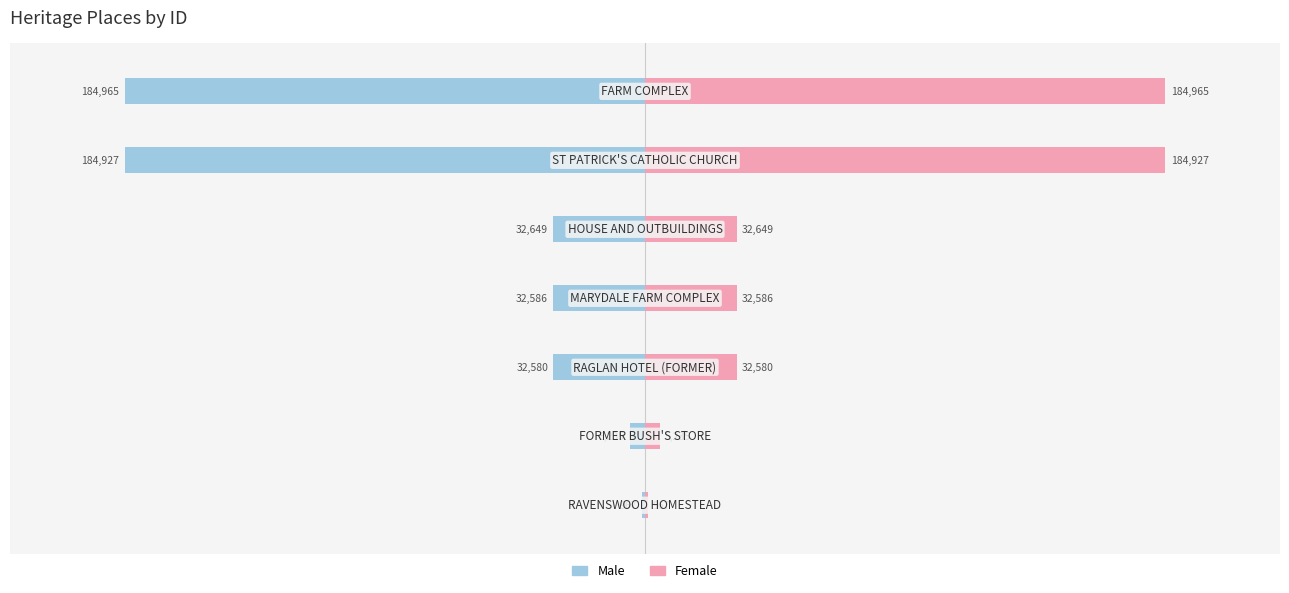

What is the minimum value shown in the chart?

-184965